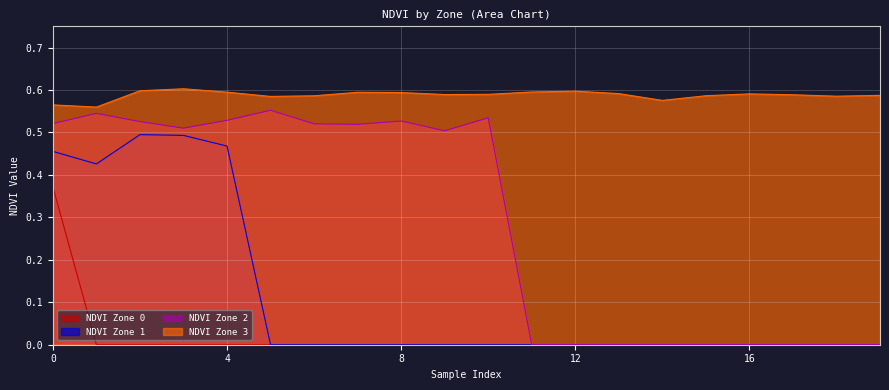

How many lines are shown in the chart?

4